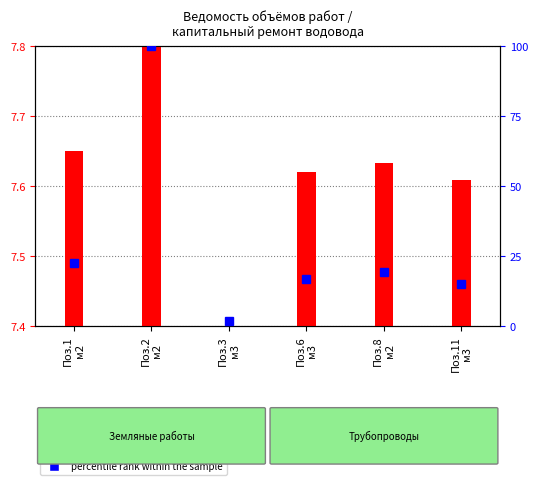

What is the sum of all values?

175.4